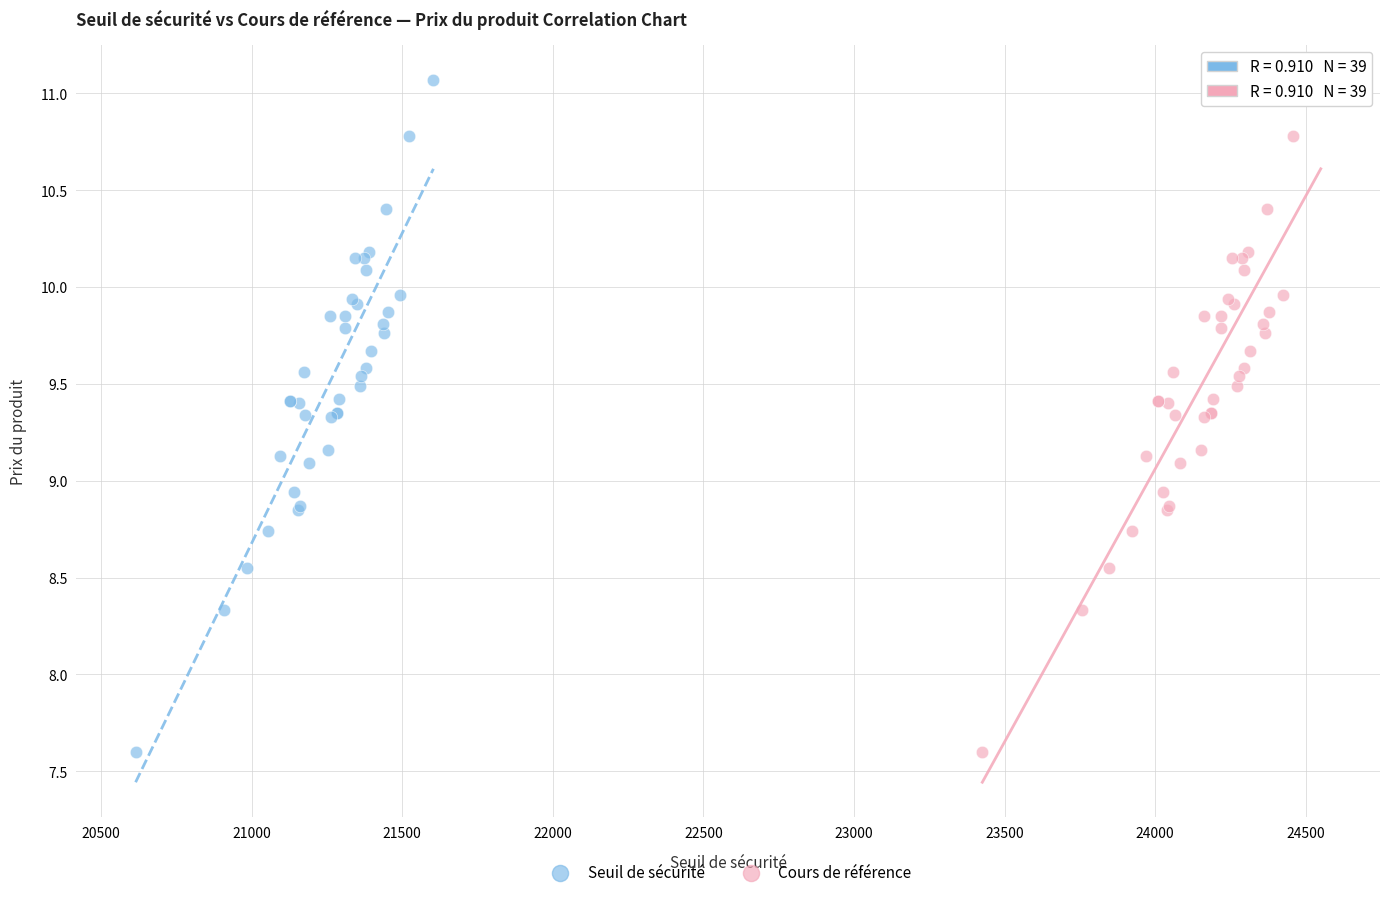

What are all the series names shown in the legend?

Seuil de sécurité, Cours de référence